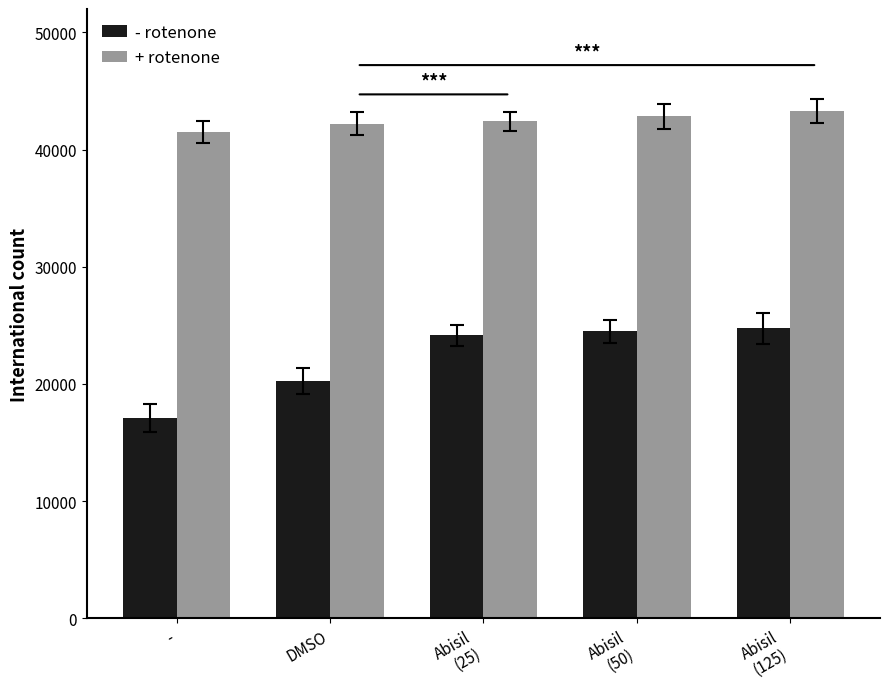

Rank the series by their average value, from lowest to highest.

- rotenone, + rotenone